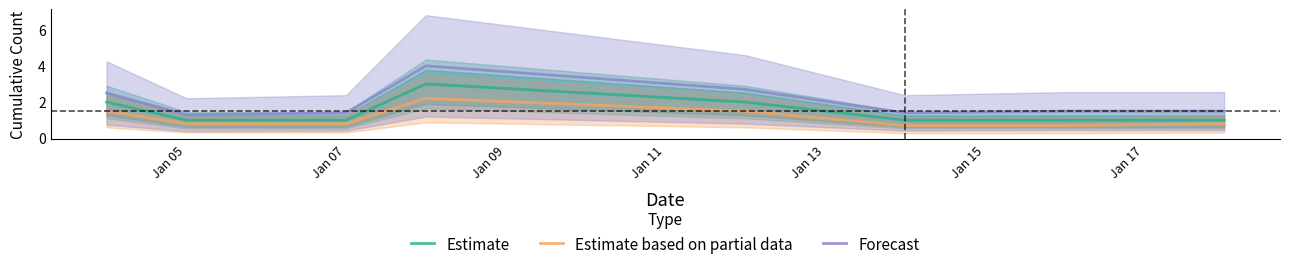

True or false: Estimate based on partial data and Forecast intersect in this chart.

False